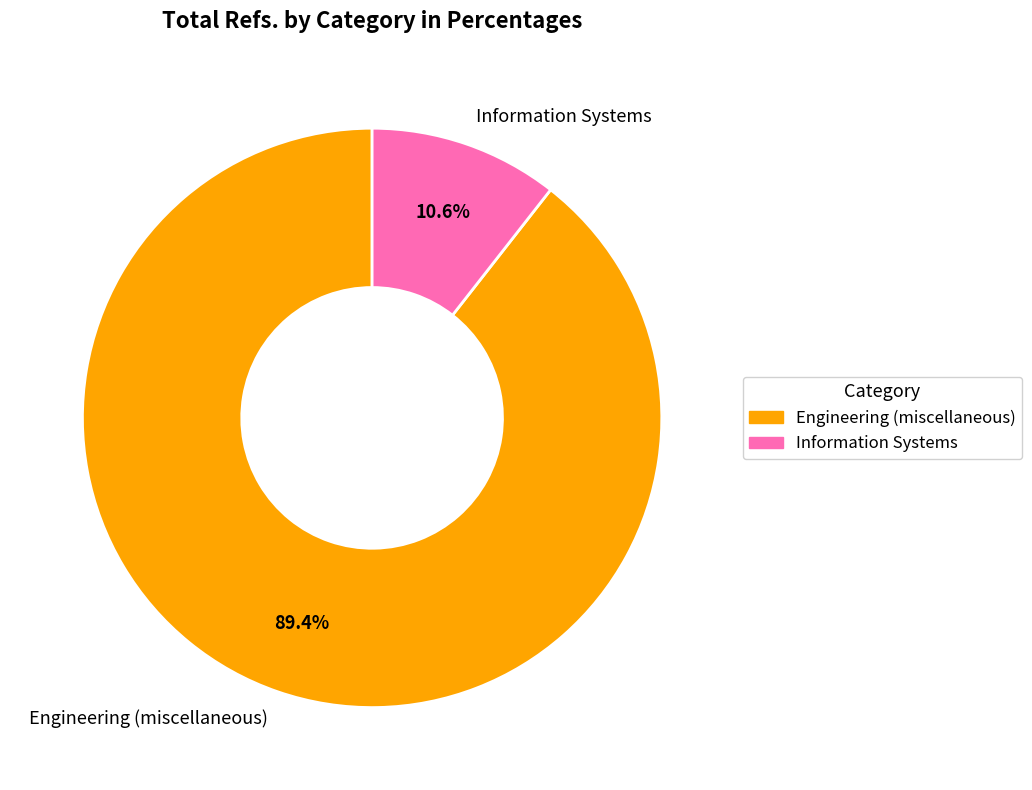

To the nearest percent, what portion does Information Systems represent?

11%